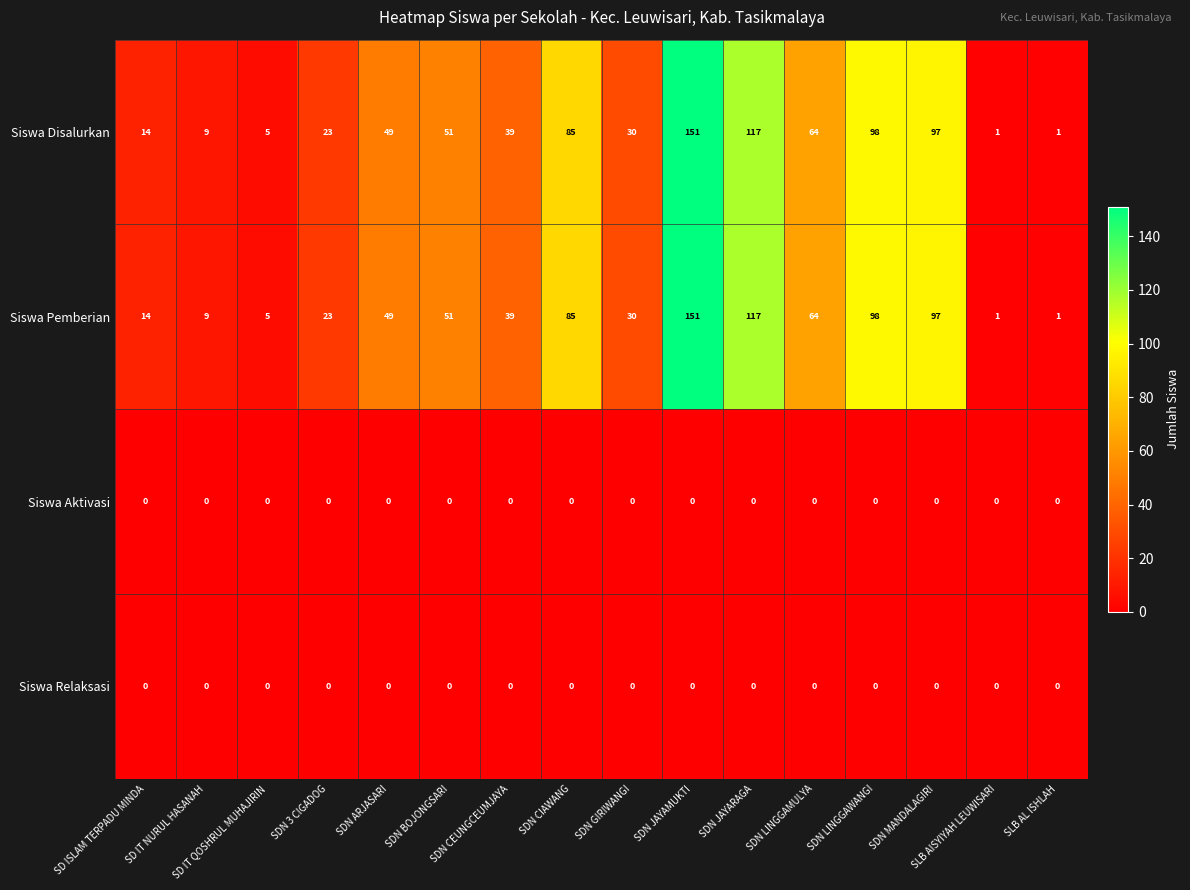

At how many categories does at least one series exceed 47?

8